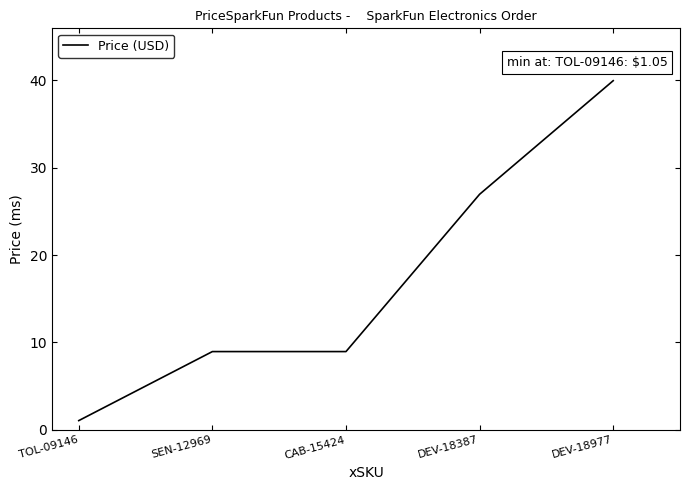

The value at DEV-18387 is 15.6. True or false?

False